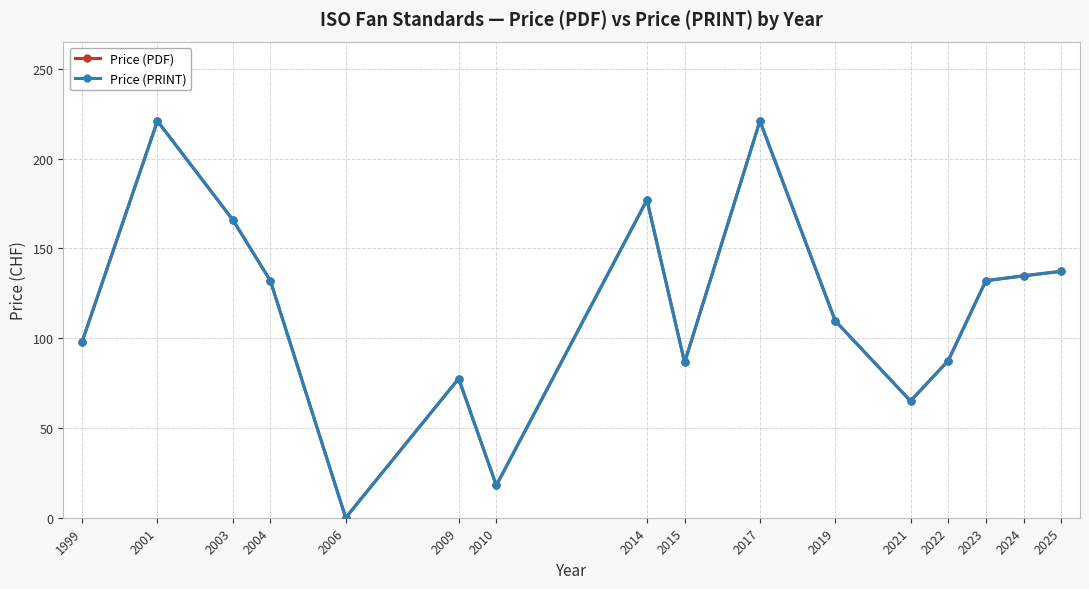

What is the highest value of the Price (PRINT) series?

221.0